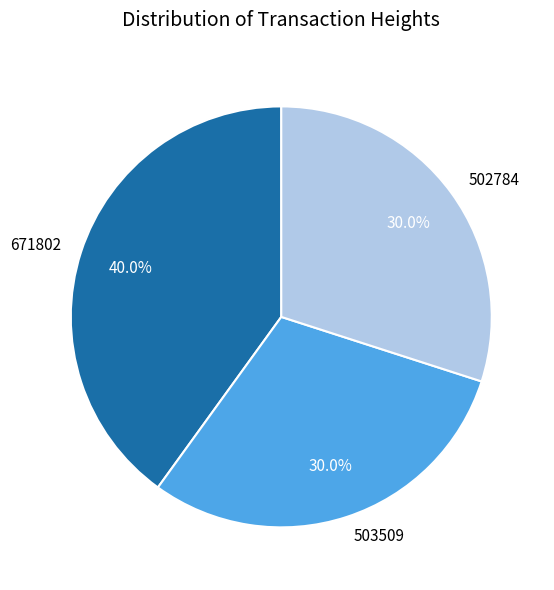

What portion of the pie excludes 671802?

60.0%